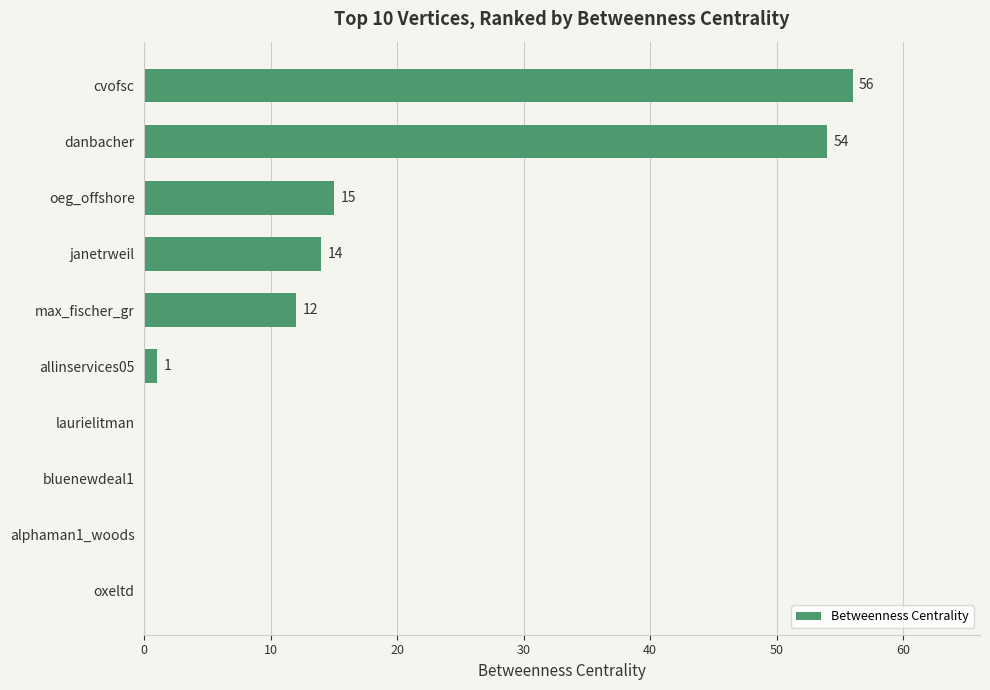

Approximately how many times larger is the value at oeg_offshore compared to max_fischer_gr?

1.2